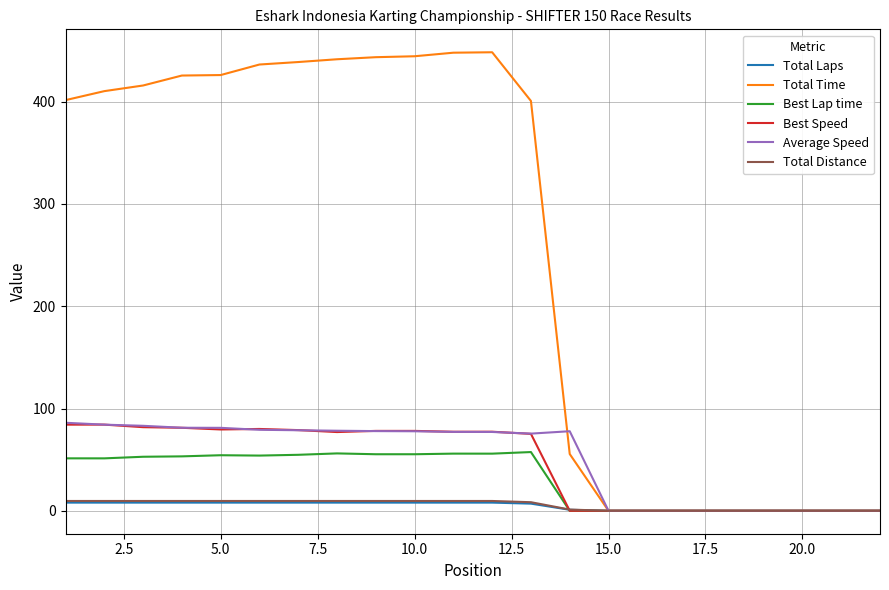

What is the highest value of the Best Lap time series?

57.4